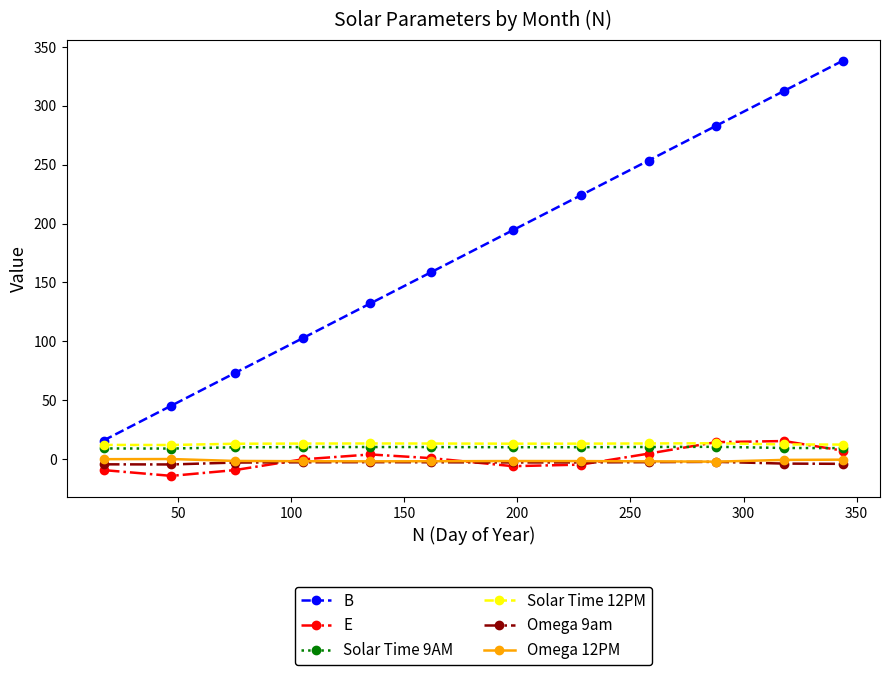

True or false: B has more than 0 points higher than both neighbors.

False